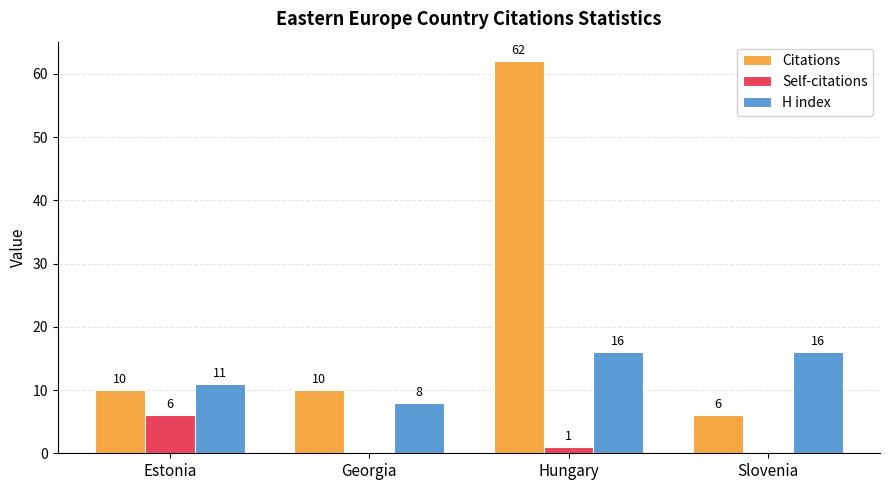

At which category is the sum across all series the highest?

Hungary